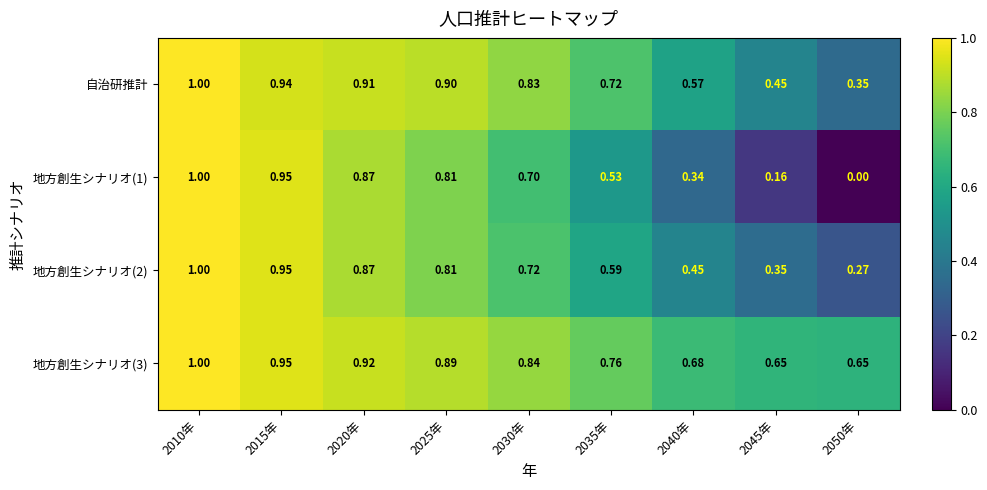

What is the total value across all series at 2030年?

3.1